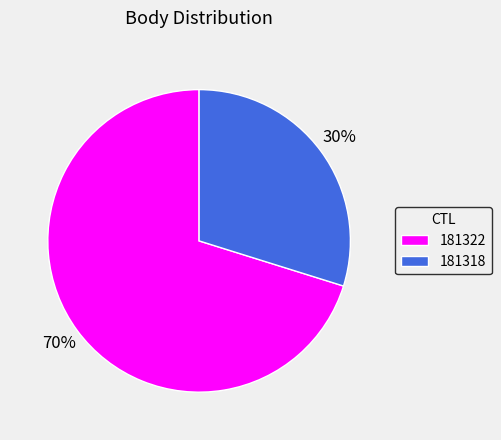

What percentage is the 181318 slice, to the nearest percent?

30%